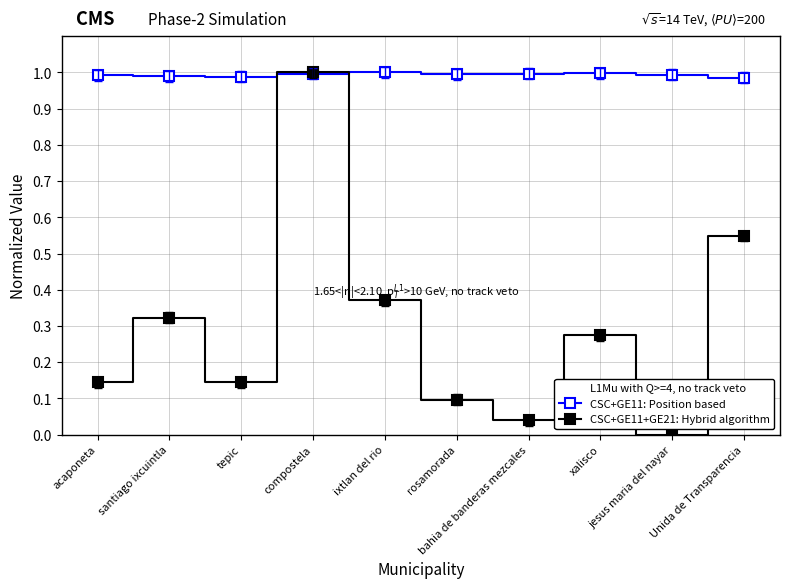

How many CSC+GE11: Position based values are between 0 and 1?

10